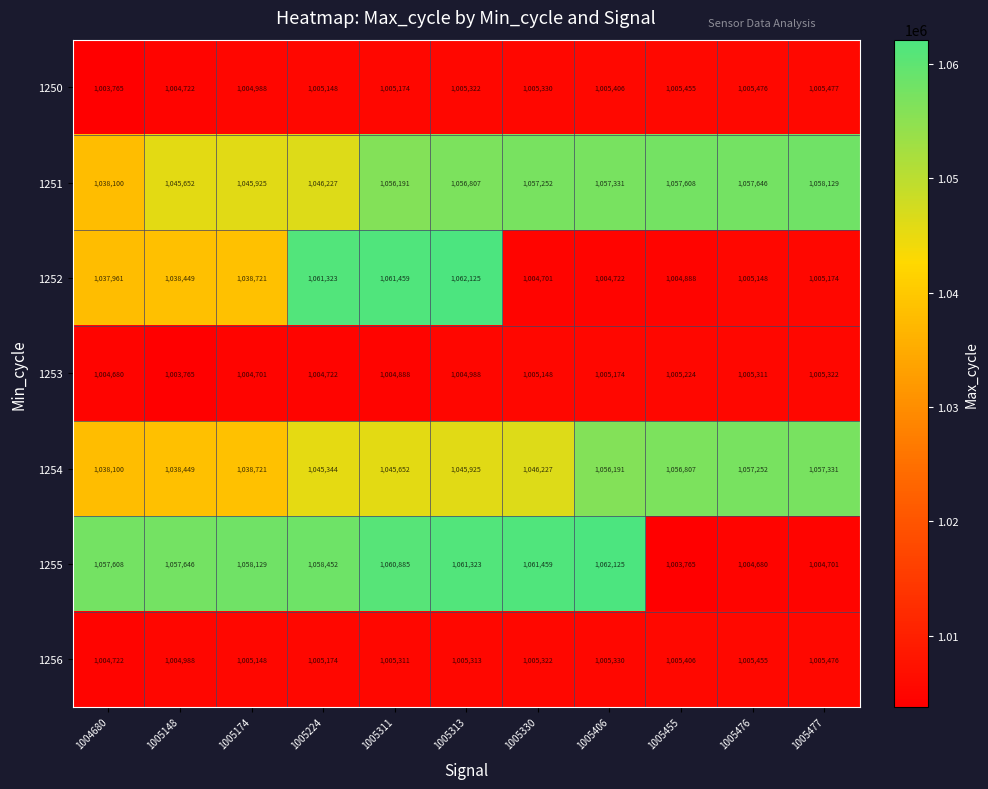

What is the average value of the 1255 series?

1044616